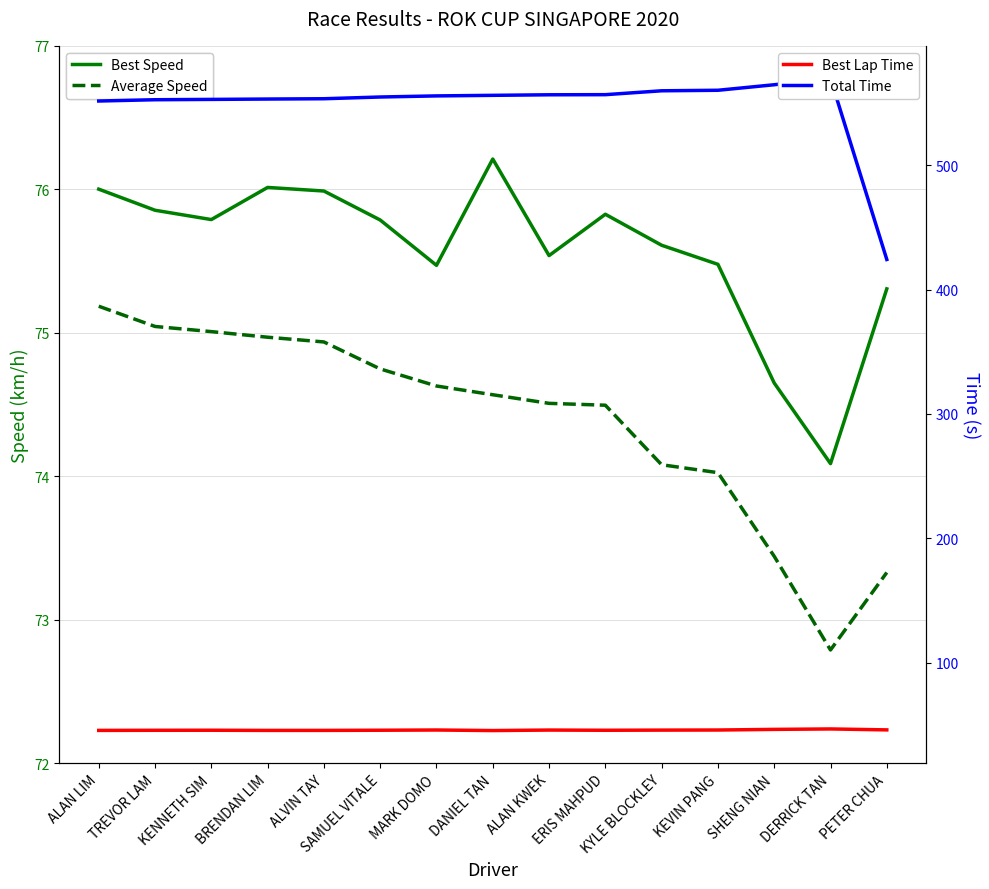

What is the sum of all Best Speed values?

1133.6